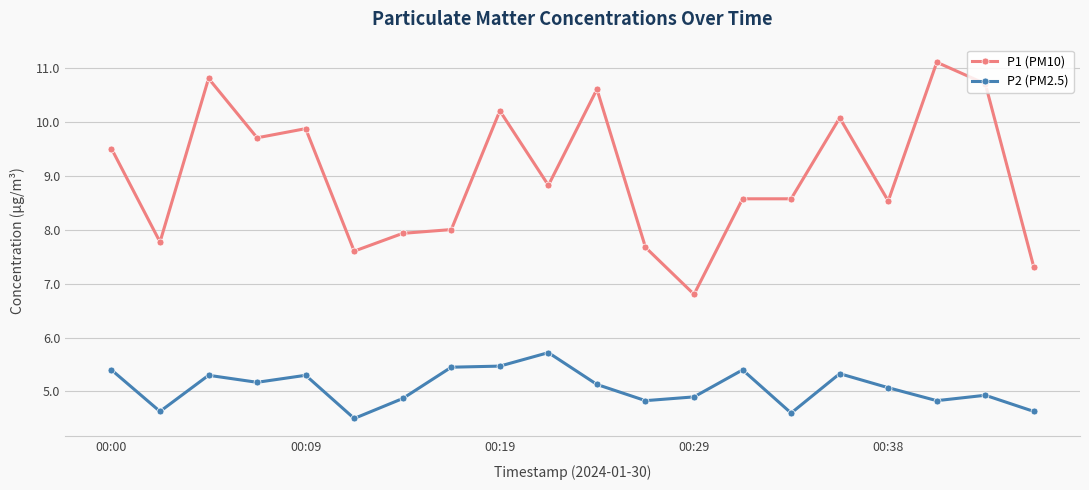

What is the value of the P2 (PM2.5) point at the 19th from the left?

4.9